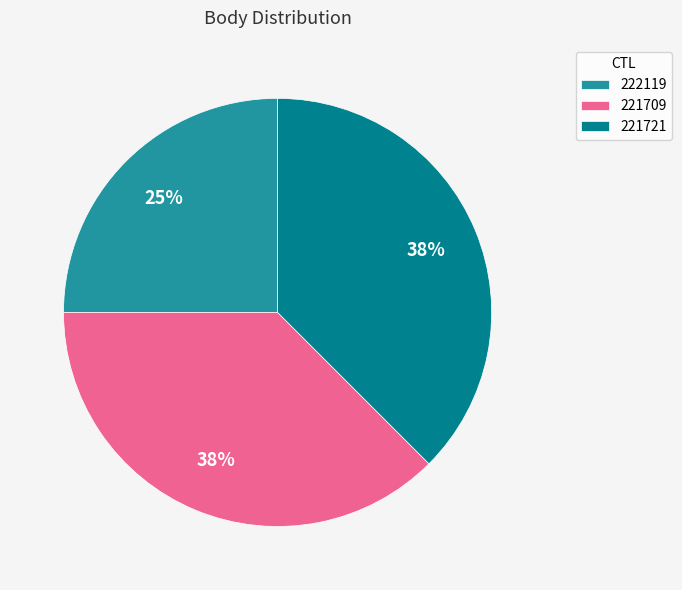

To the nearest percent, what is the combined percentage of 221709 and 221721?

75%